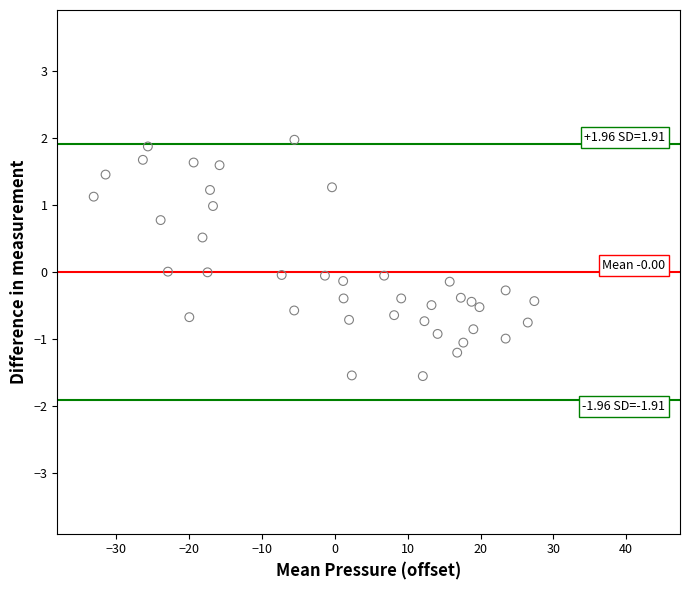

Count the number of points in this scatter plot.

40